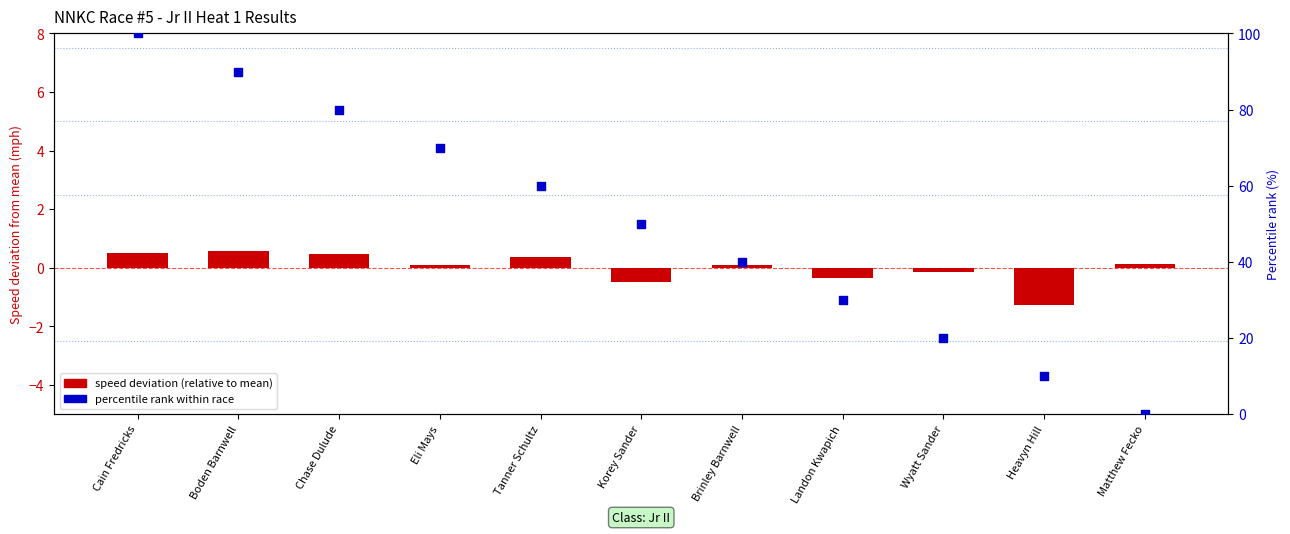

What is the total value across all series at Wyatt Sander?

19.9